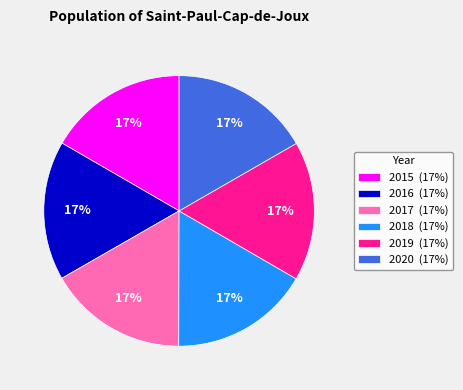

To the nearest percent, what portion does 2017 represent?

17%